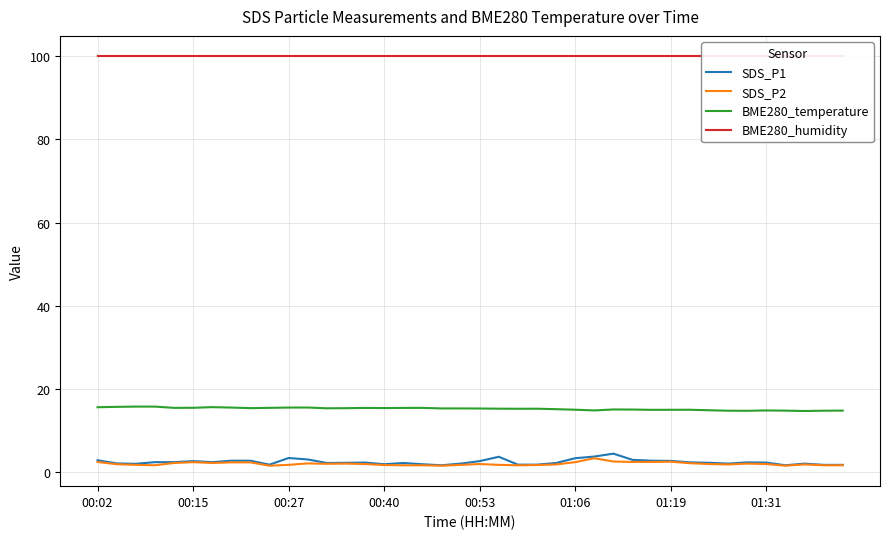

What position from the left is 19?

20